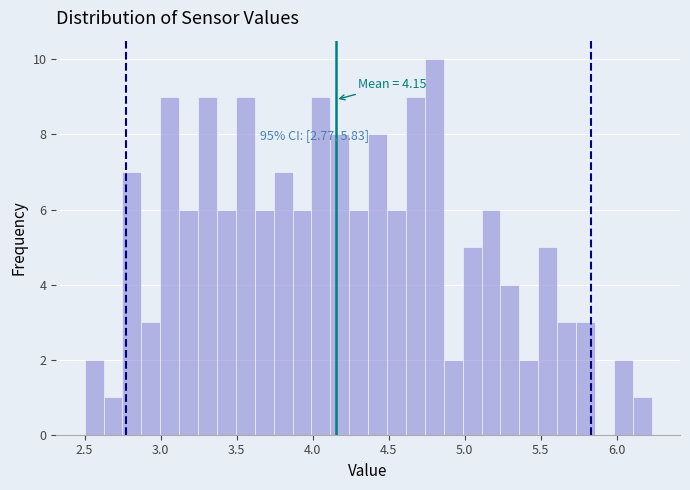

Around what value on the x-axis is the tallest bar? Give the approximate position of its centre, as read against the axis.

4.80